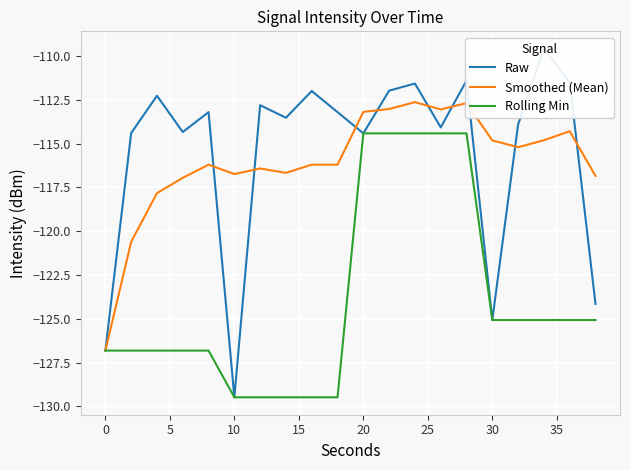

Which series has the largest range (max minus min)?

Raw